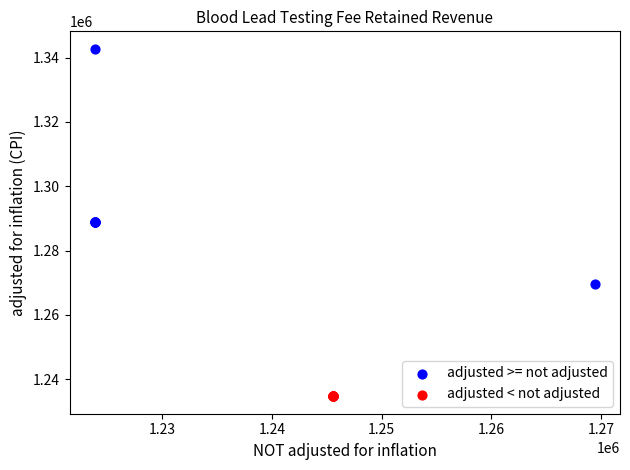

Which series reaches the maximum Y coordinate?

adjusted >= not adjusted